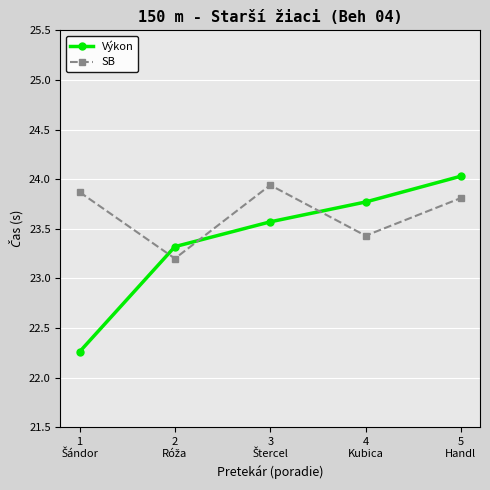

The value of SB at 5
Handl is 12.7. True or false?

False